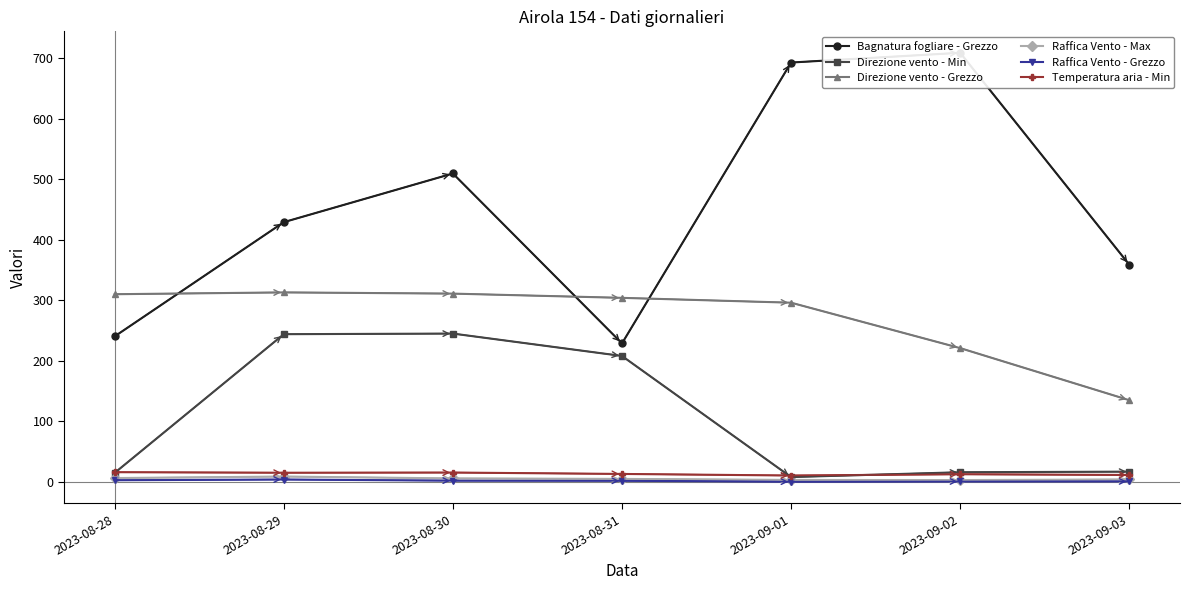

Between 2023-08-29 and 2023-09-01, which series saw the biggest shift?

Bagnatura fogliare - Grezzo